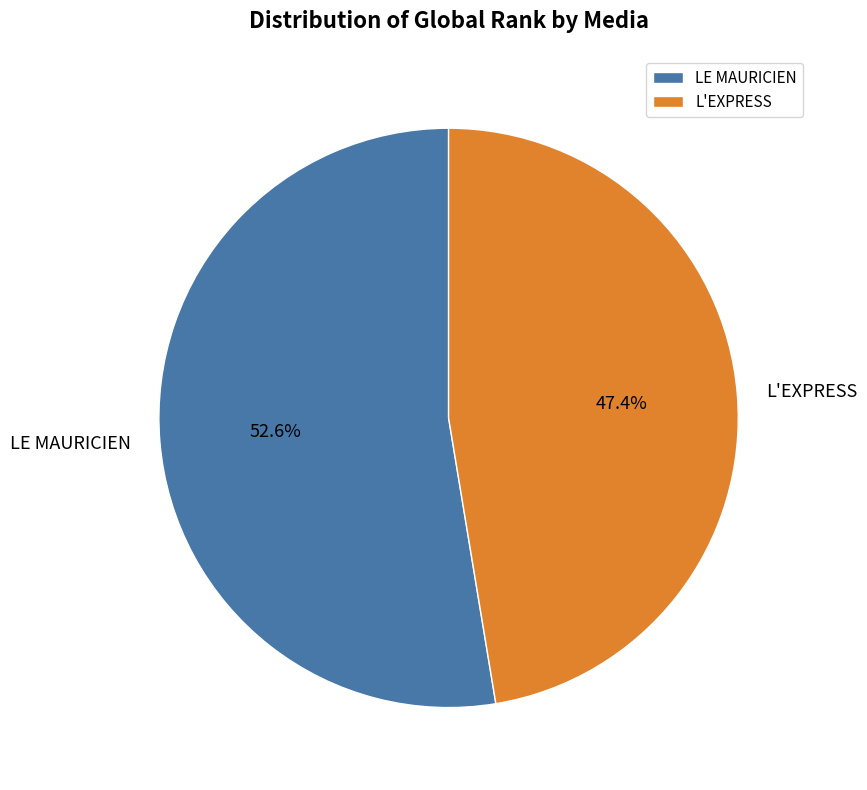

What percentage do LE MAURICIEN and L'EXPRESS together represent?

100.0%